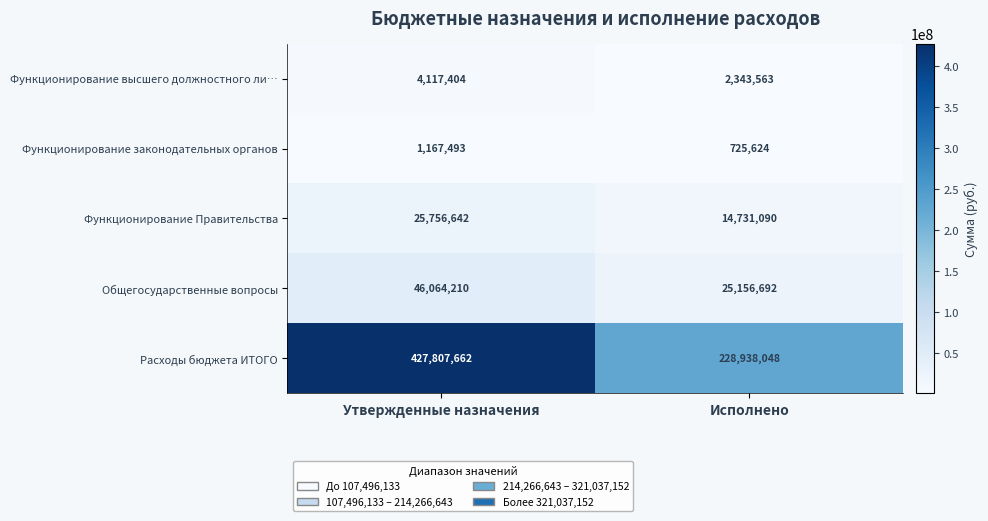

Which label corresponds to the largest value in the chart?

Утвержденные назначения